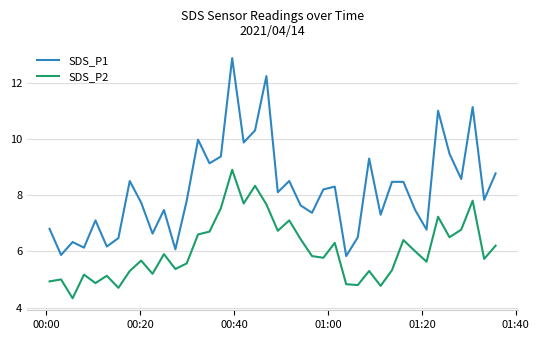

Is this an area chart (filled region under the line)?

No